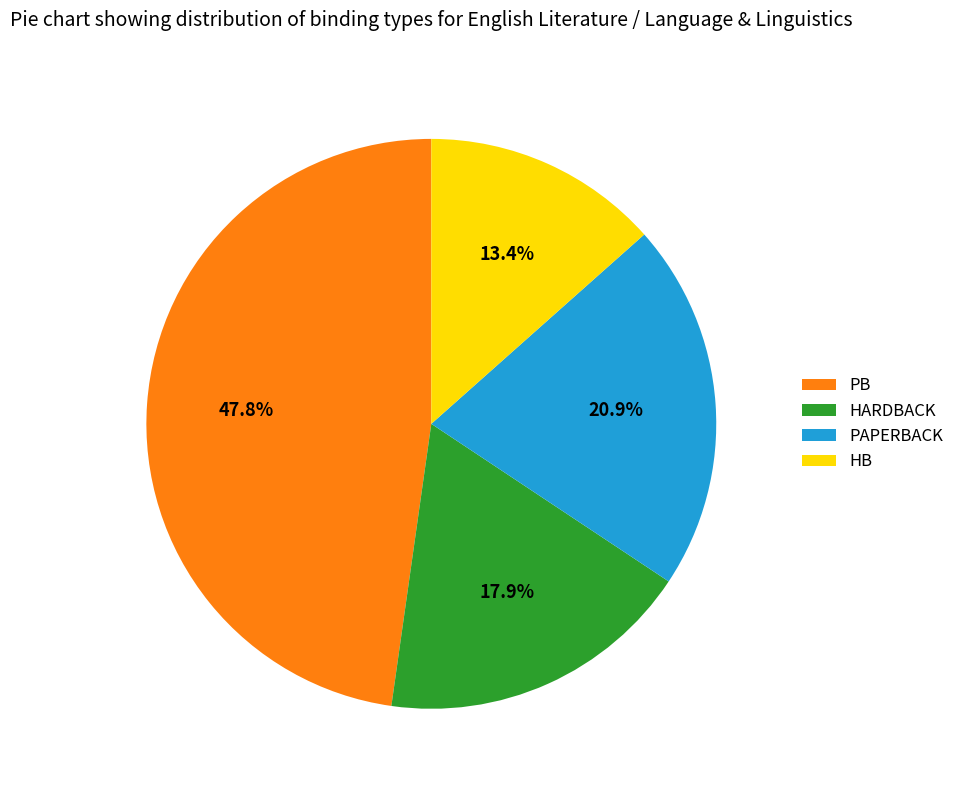

Which slice is the largest?

PB